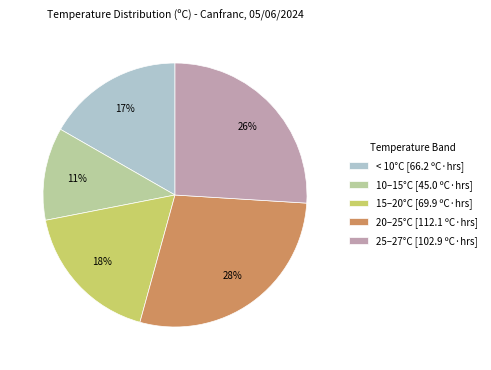

Is there a majority slice in this chart?

No